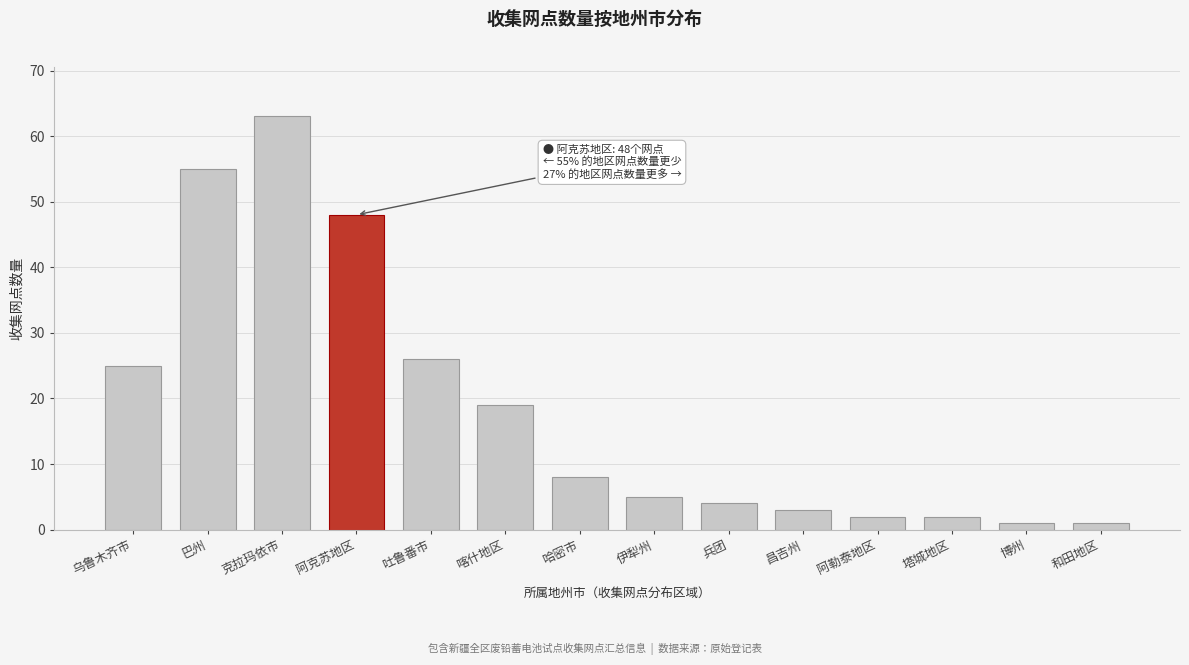

Reading left to right, what are all the values shown in this chart?

25	55	63	48	26	19	8	5	4	3	2	2	1	1